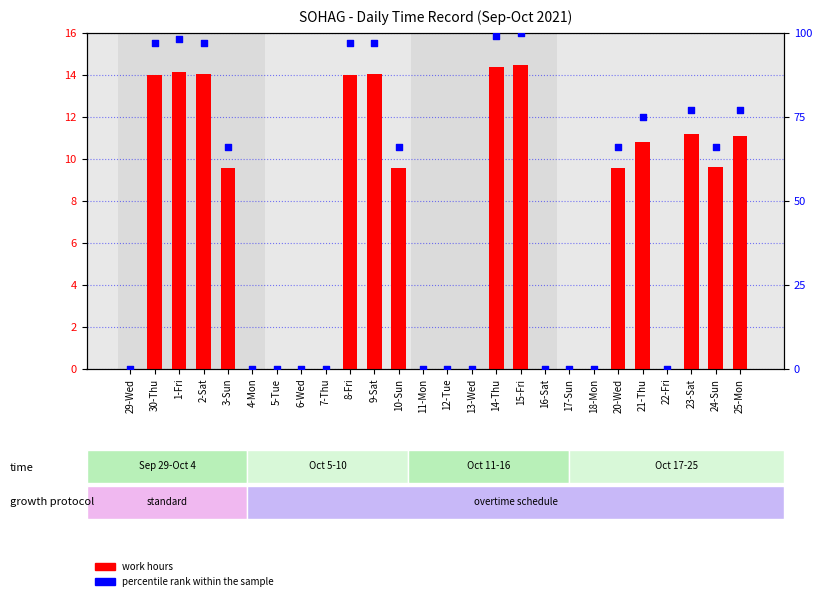

Is the value of percentile rank within the sample at 4-Mon greater than the value of work hours at 25-Mon?

No